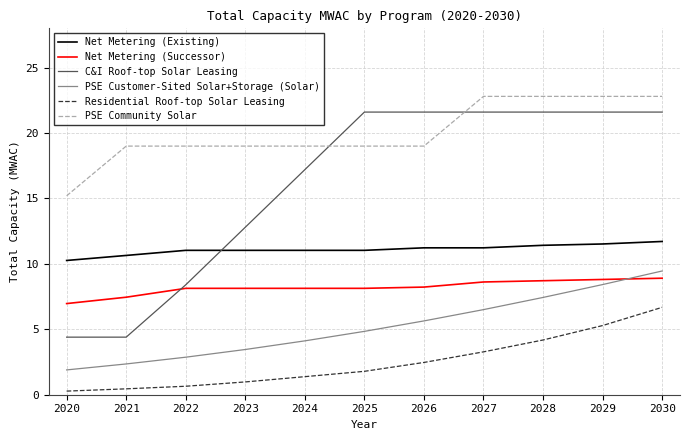

Which series ends up on top after the final intersection of Net Metering (Successor) and C&I Roof-top Solar Leasing?

C&I Roof-top Solar Leasing